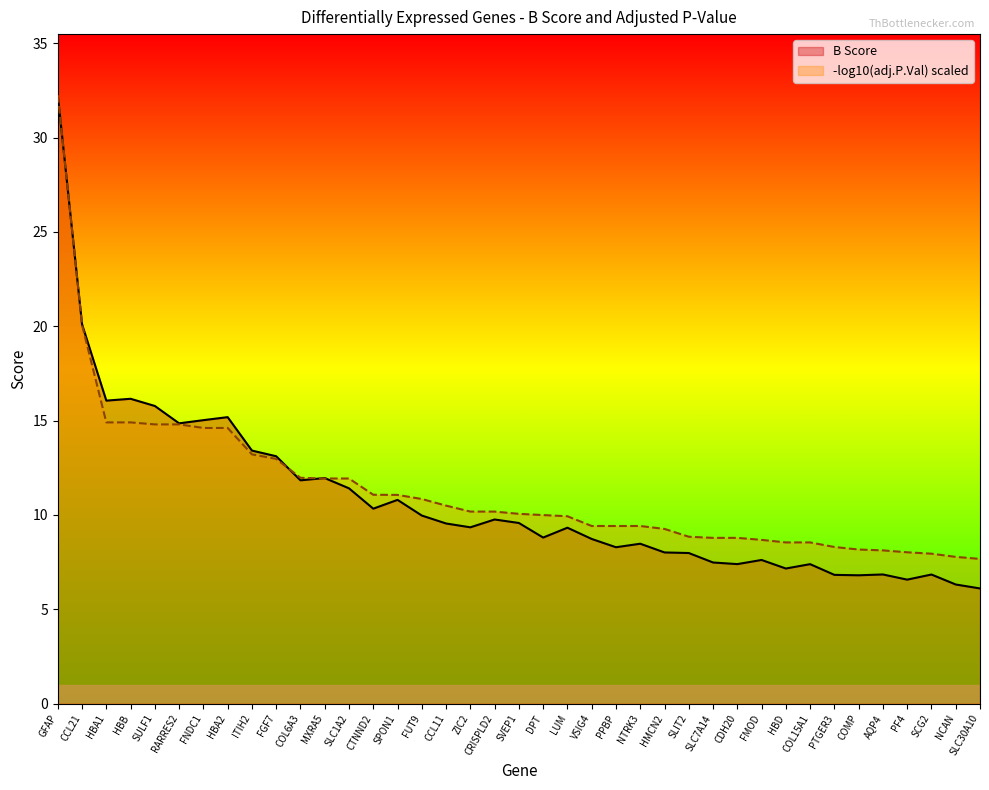

List the labels in order of value, largest first.

GFAP, CCL21, HBB, HBA1, SULF1, HBA2, FNDC1, RARRES2, ITIH2, FGF7, MXRA5, COL6A3, SLC1A2, SPON1, CTNND2, FUT9, CRISPLD2, SVEP1, CCL11, ZIC2, LUM, DPT, VSIG4, NTRK3, PPBP, HMCN2, SLIT2, FMOD, SLC7A14, CDH20, COL15A1, HBD, AQP4, SCG2, PTGER3, COMP, PF4, NCAN, SLC30A10